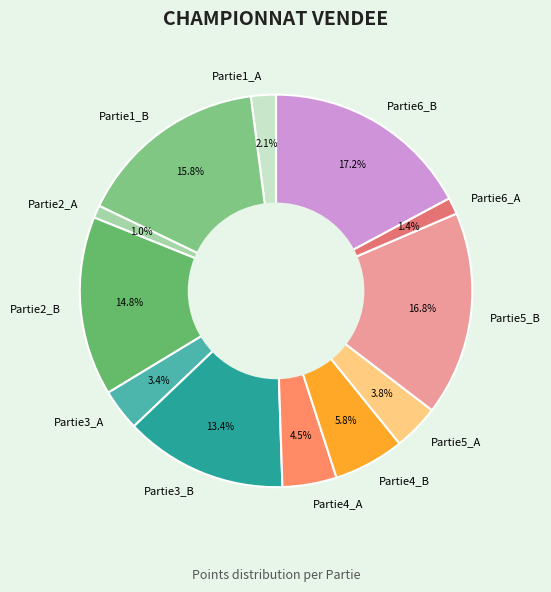

Which has a higher value, Partie4_B or Partie6_A?

Partie4_B